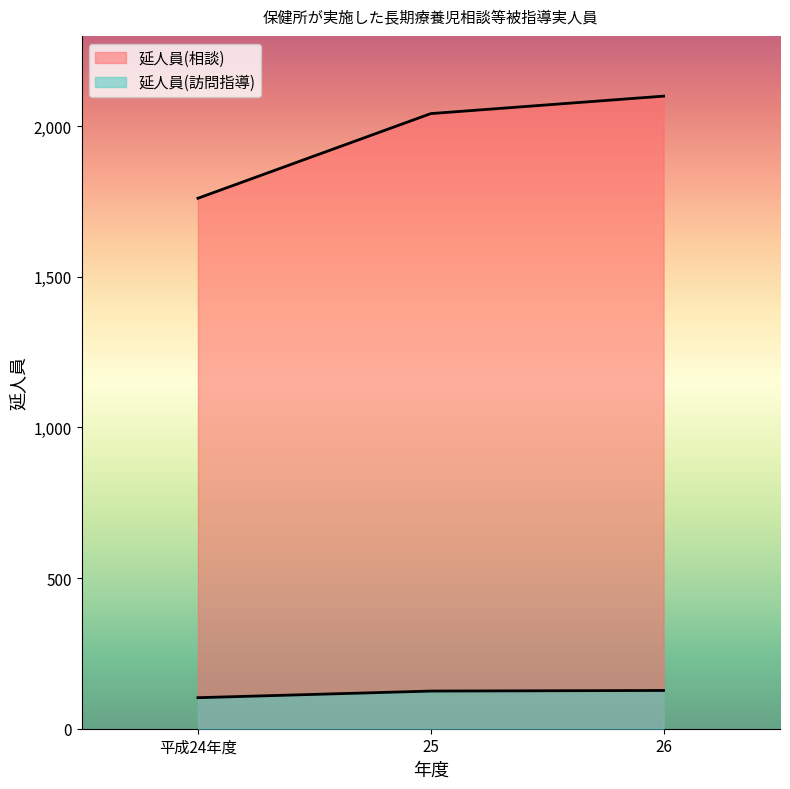

At 平成24年度, list the series in order from largest to smallest.

延人員(相談), 延人員(訪問指導)